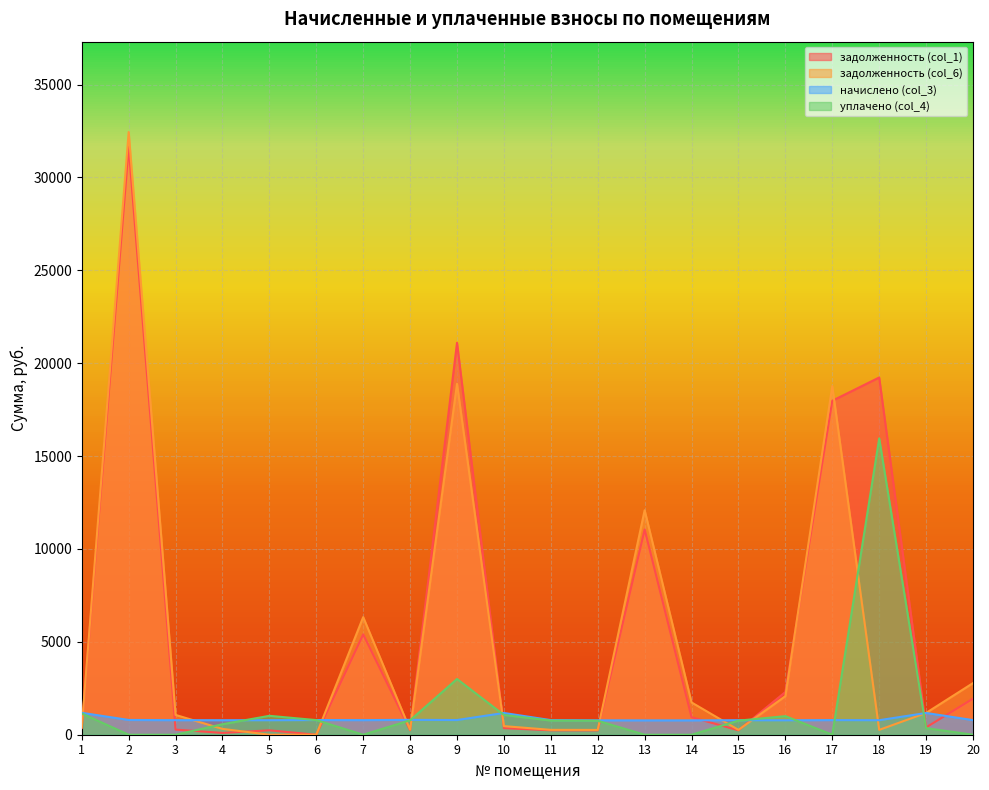

What is the difference between the second highest and second lowest values in the уплачено (col_4) series?

3000.0